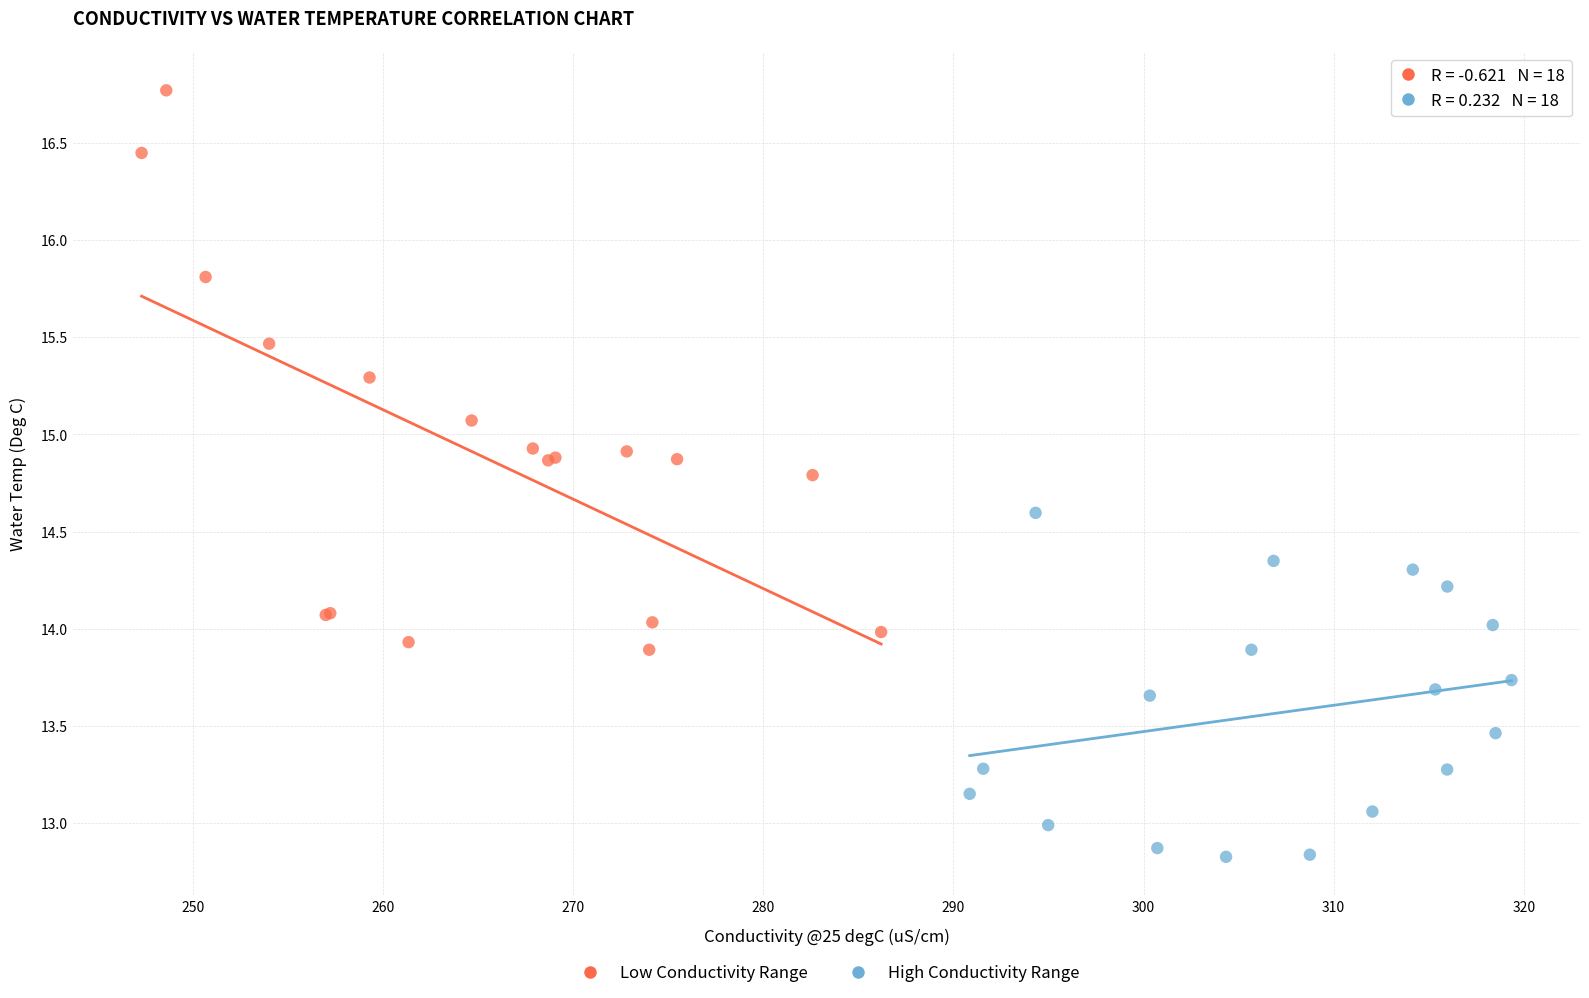

Which series contains the highest Y value?

Low Conductivity Range